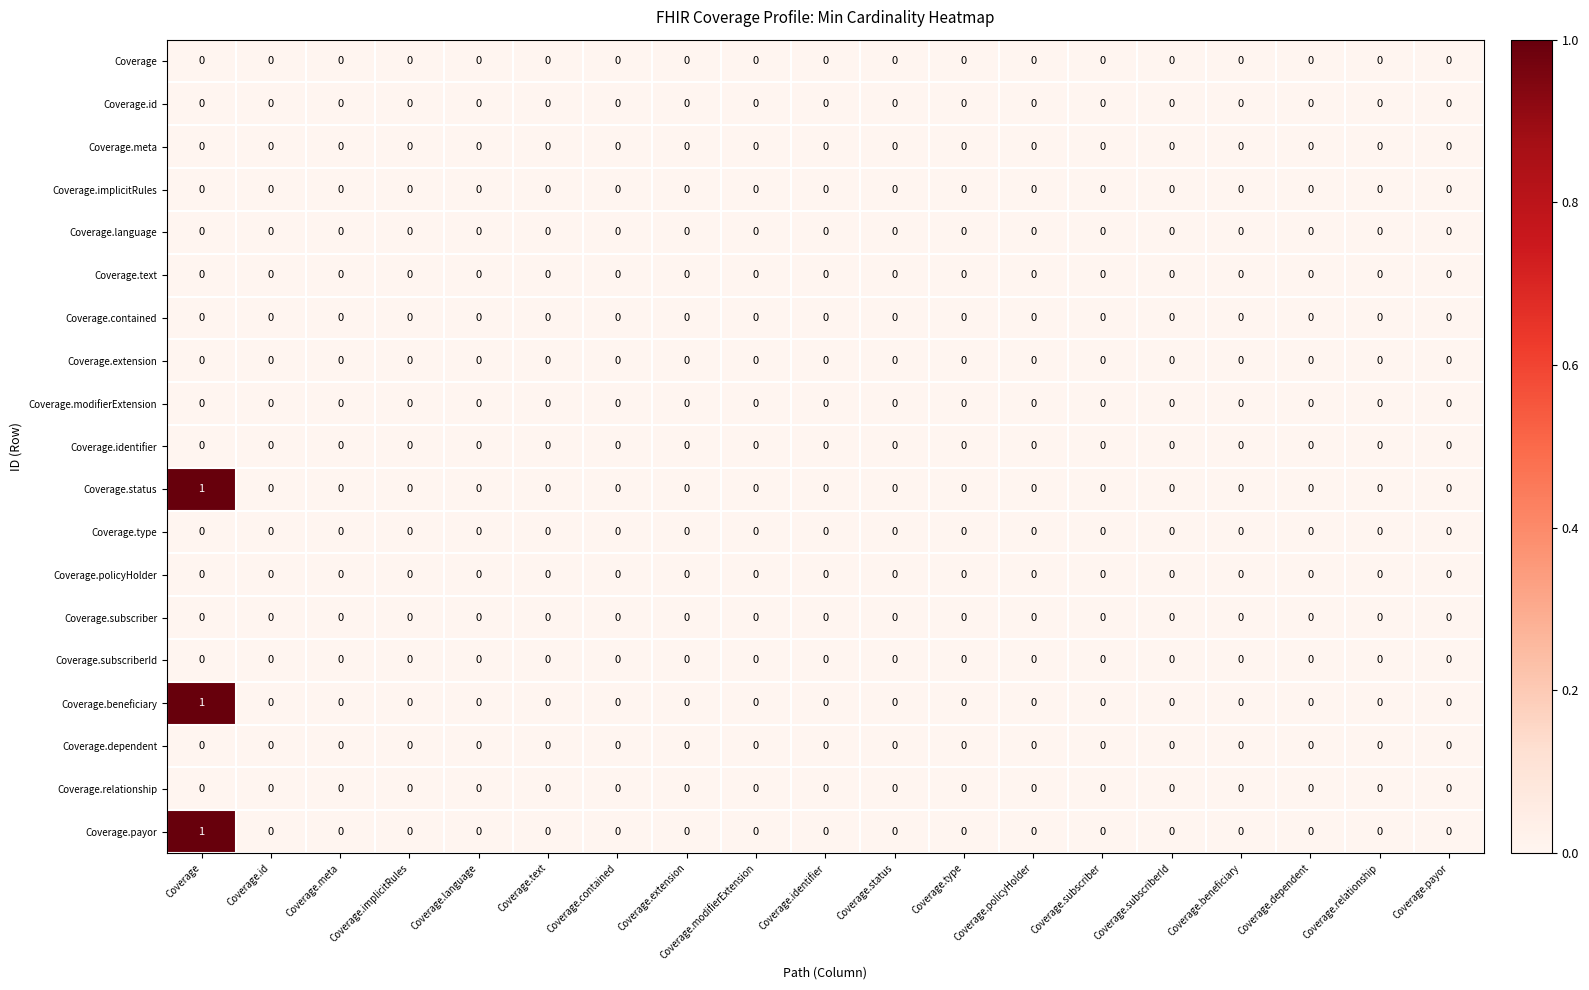

What is the maximum value shown in the chart?

1